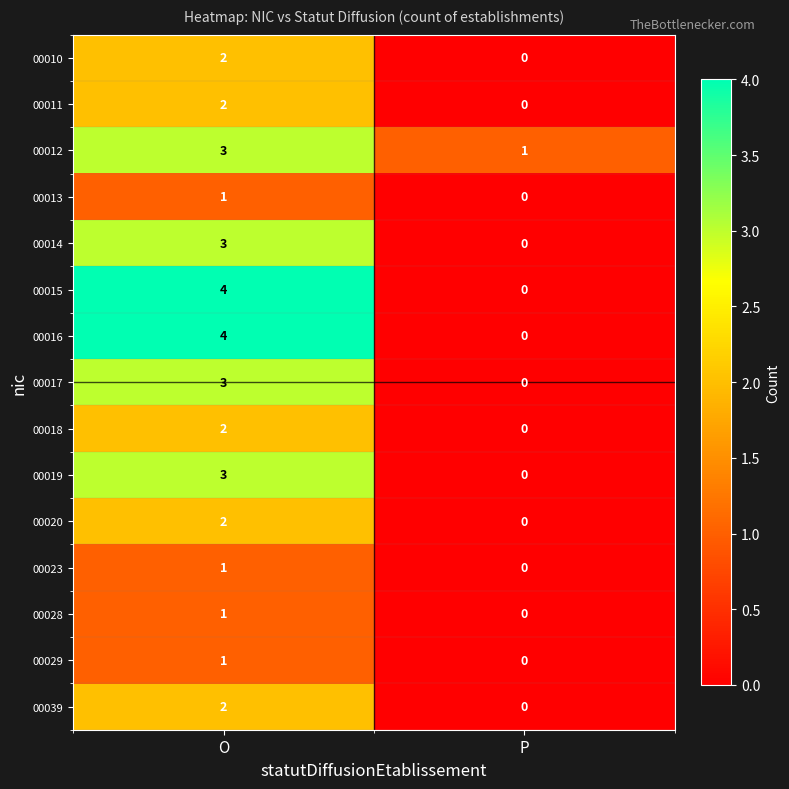

Rank the categories by 00013 value from highest to lowest.

O, P